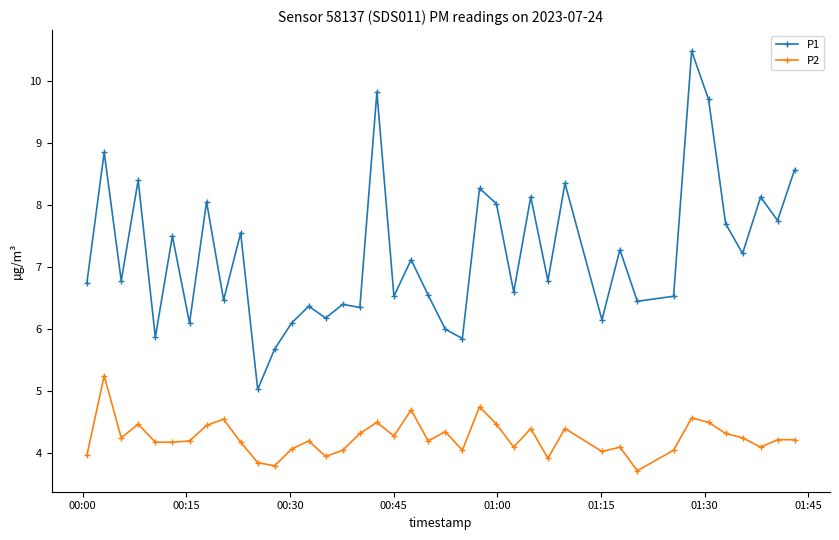

True or false: P1 and P2 cross at least once.

False